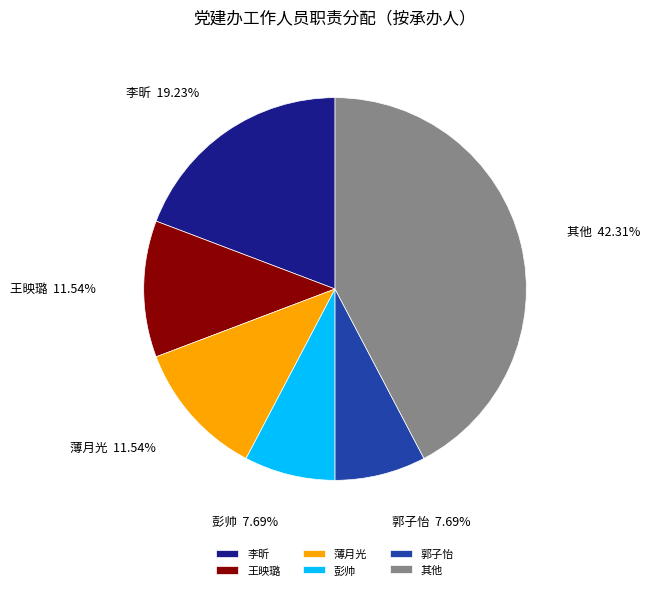

Approximately how many times larger is the value at 薄月光 compared to 其他?

0.3